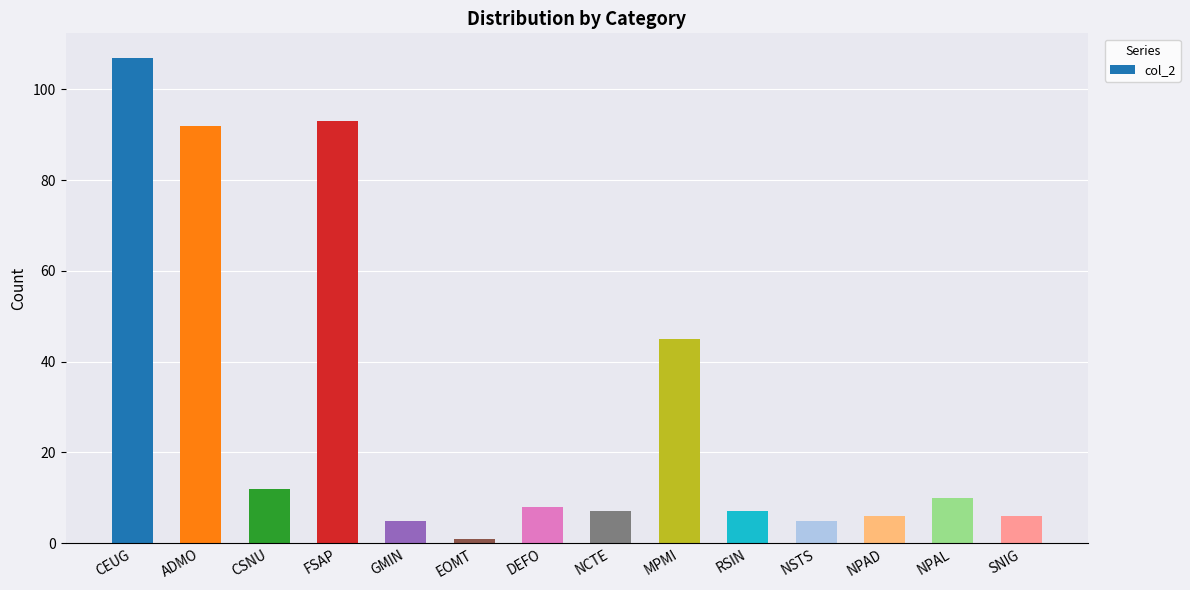

Reading right to left, list all the values displayed in this chart.

6	10	6	5	7	45	7	8	1	5	93	12	92	107